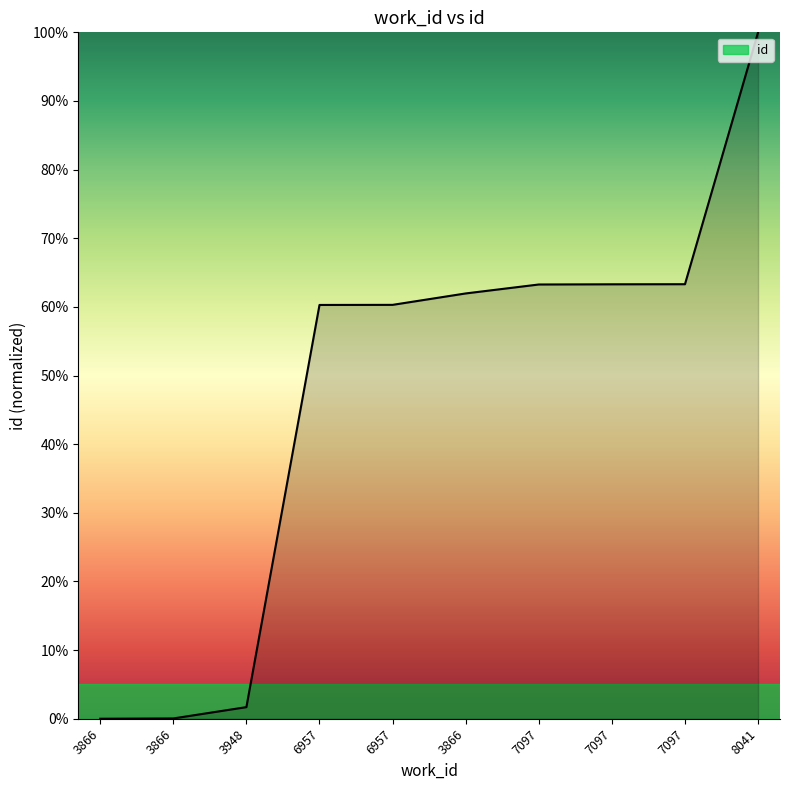

Reading left to right, transcribe all the data shown in this chart.

0.0	0.0	1.7	60.3	60.3	62.0	63.3	63.3	63.3	100.0